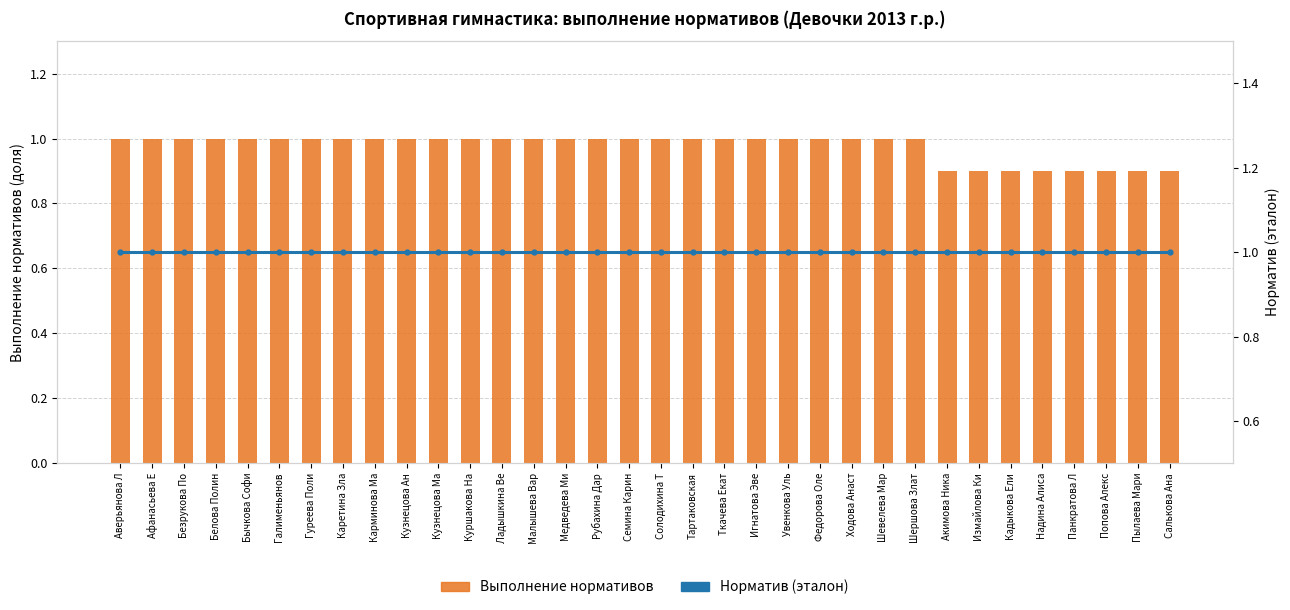

Between Карминова Ма and Рубахина Дар, which series saw the biggest shift?

Выполнение нормативов